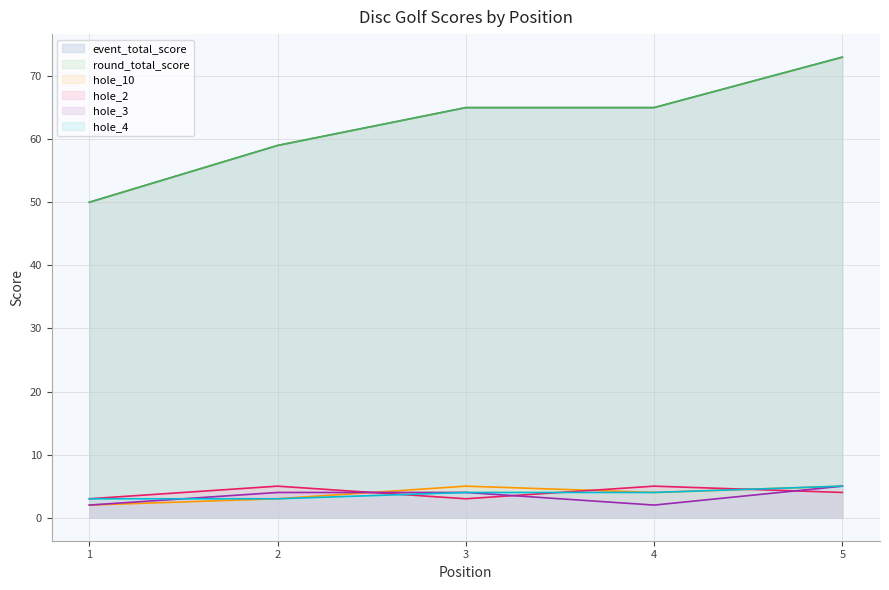

Reading left to right, transcribe all the data shown in this chart.

event_total_score: 50	59	65	65	73
round_total_score: 50	59	65	65	73
hole_10: 2	3	5	4	5
hole_2: 3	5	3	5	4
hole_3: 2	4	4	2	5
hole_4: 3	3	4	4	5